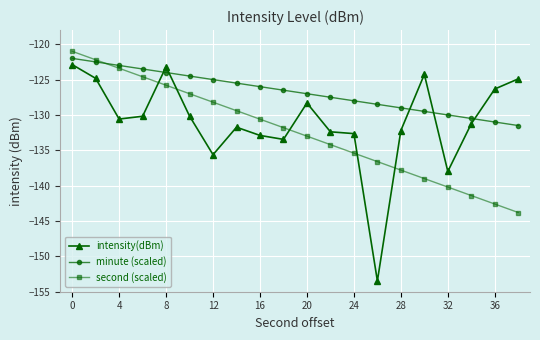

List the series in order of their overall mean, highest first.

minute (scaled), intensity(dBm), second (scaled)